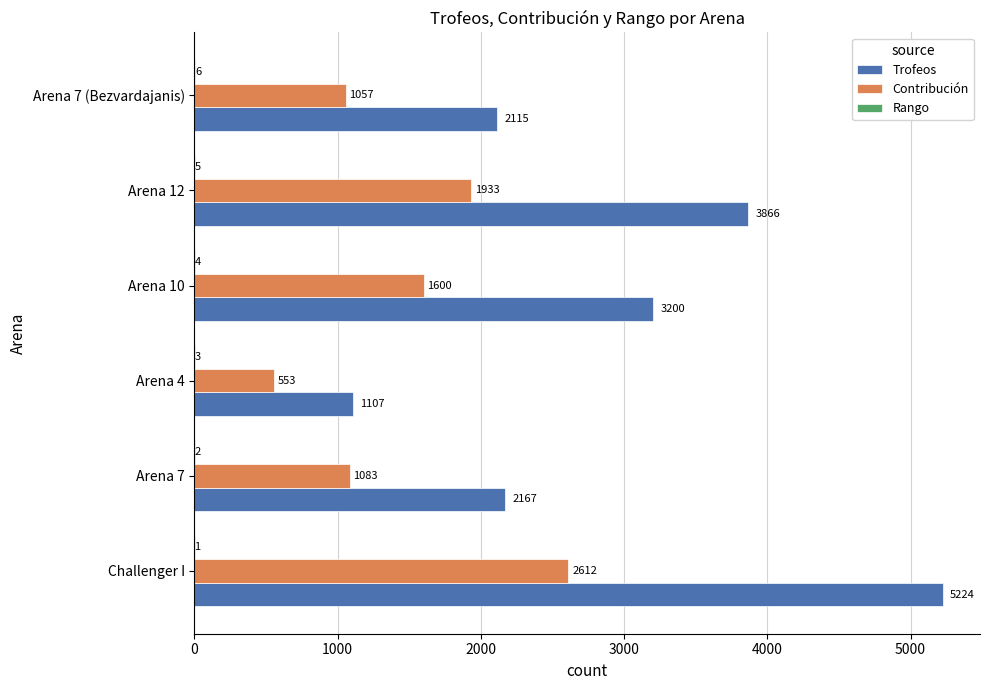

The value of Trofeos at Arena 7 is 2167. True or false?

True